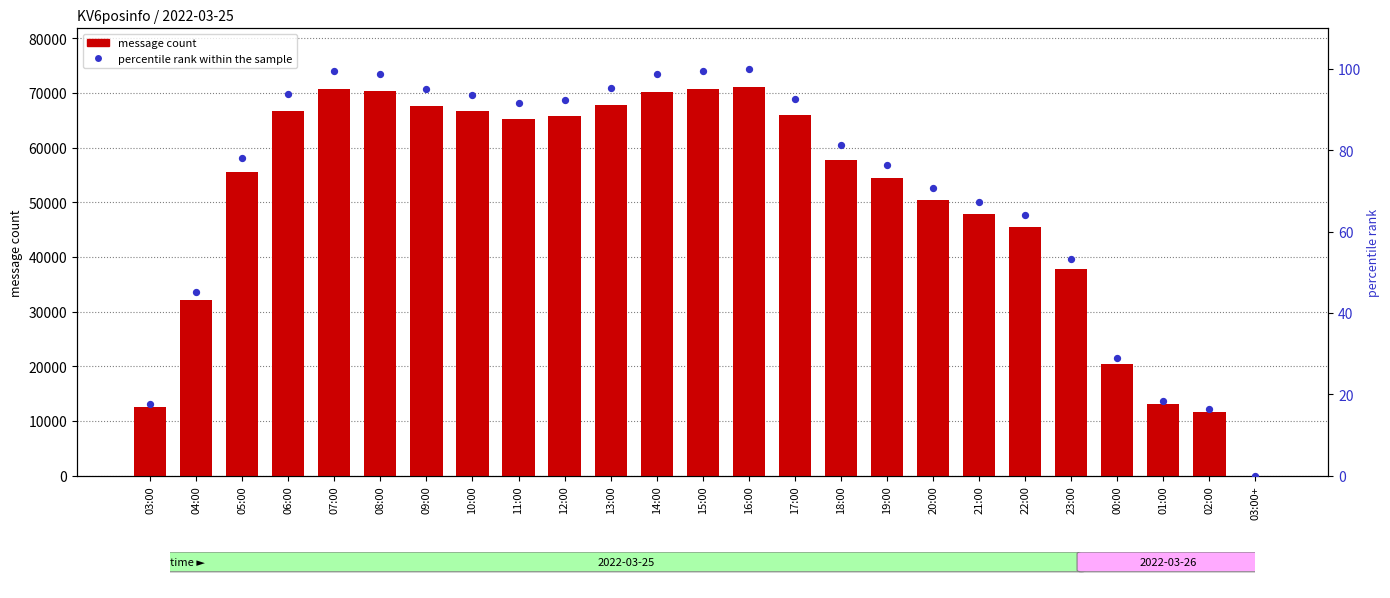

Which series has the widest spread of Y values?

message count